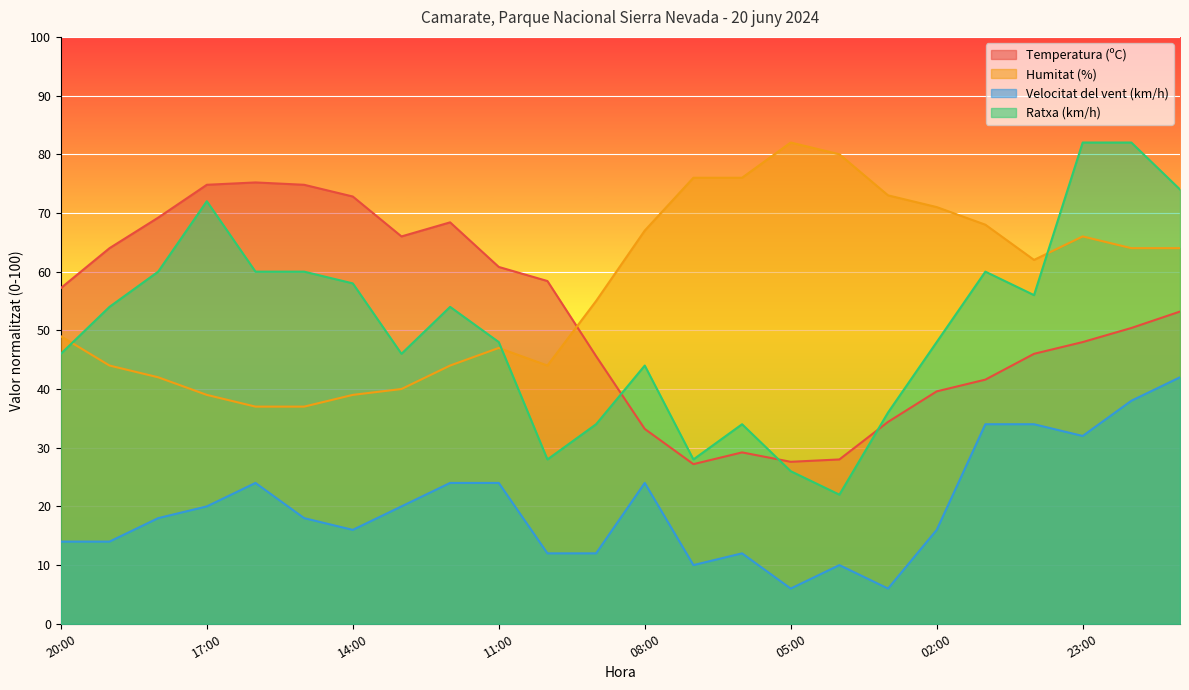

Reading left to right, extract all data points from this chart.

Temperatura (ºC): 20:00=57.2	19:00=64.0	18:00=69.2	17:00=74.8	16:00=75.2	15:00=74.8	14:00=72.8	13:00=66.0	12:00=68.4	11:00=60.8	10:00=58.4	09:00=45.6	08:00=33.2	07:00=27.2	06:00=29.2	05:00=27.6	04:00=28.0	03:00=34.4	02:00=39.6	01:00=41.6	00:00=46.0	23:00=48.0	22:00=50.4	21:00=53.2
Humitat (%): 20:00=49.0	19:00=44.0	18:00=42.0	17:00=39.0	16:00=37.0	15:00=37.0	14:00=39.0	13:00=40.0	12:00=44.0	11:00=47.0	10:00=44.0	09:00=55.0	08:00=67.0	07:00=76.0	06:00=76.0	05:00=82.0	04:00=80.0	03:00=73.0	02:00=71.0	01:00=68.0	00:00=62.0	23:00=66.0	22:00=64.0	21:00=64.0
Velocitat del vent (km/h): 20:00=14.0	19:00=14.0	18:00=18.0	17:00=20.0	16:00=24.0	15:00=18.0	14:00=16.0	13:00=20.0	12:00=24.0	11:00=24.0	10:00=12.0	09:00=12.0	08:00=24.0	07:00=10.0	06:00=12.0	05:00=6.0	04:00=10.0	03:00=6.0	02:00=16.0	01:00=34.0	00:00=34.0	23:00=32.0	22:00=38.0	21:00=42.0
Ratxa (km/h): 20:00=46.0	19:00=54.0	18:00=60.0	17:00=72.0	16:00=60.0	15:00=60.0	14:00=58.0	13:00=46.0	12:00=54.0	11:00=48.0	10:00=28.0	09:00=34.0	08:00=44.0	07:00=28.0	06:00=34.0	05:00=26.0	04:00=22.0	03:00=36.0	02:00=48.0	01:00=60.0	00:00=56.0	23:00=82.0	22:00=82.0	21:00=74.0